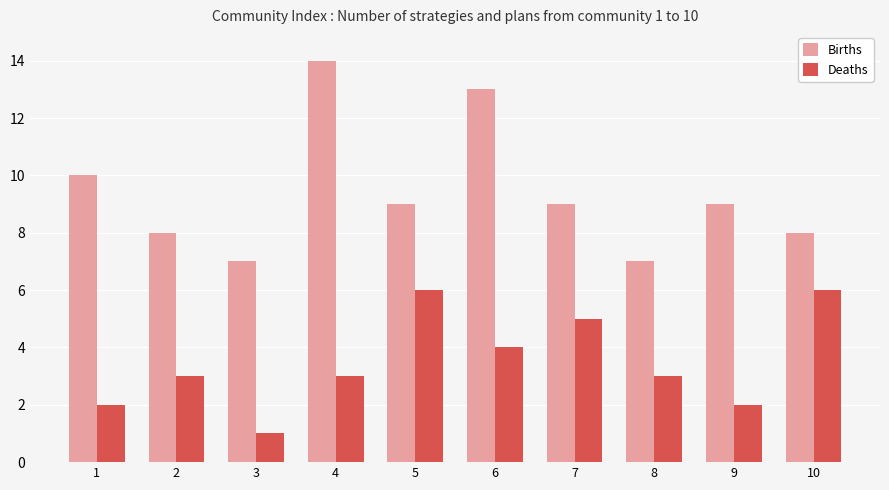

What is the value of the Births bar at the 1st from the left?

10